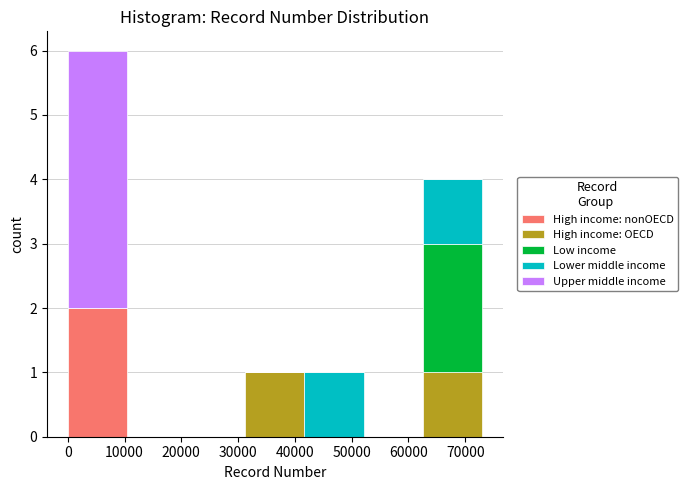

Which range on the x-axis has the tallest stacked bar (by total height)?

0 to 10000